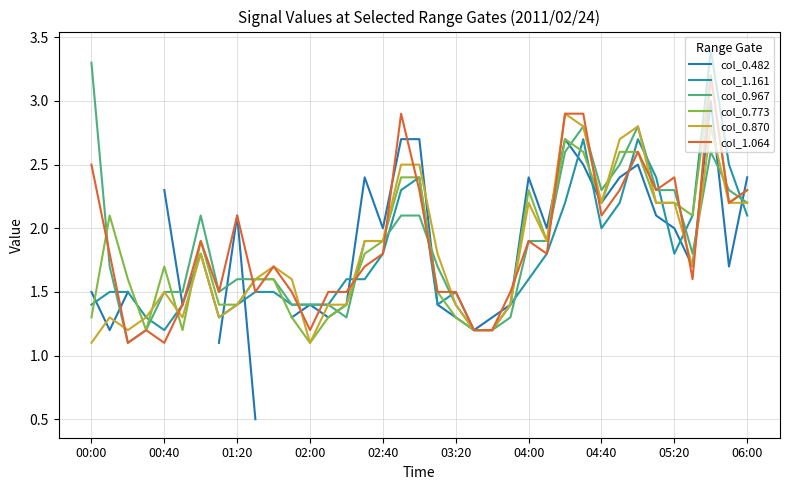

The col_0.967 series shows 0.8 at 03:20. True or false?

False